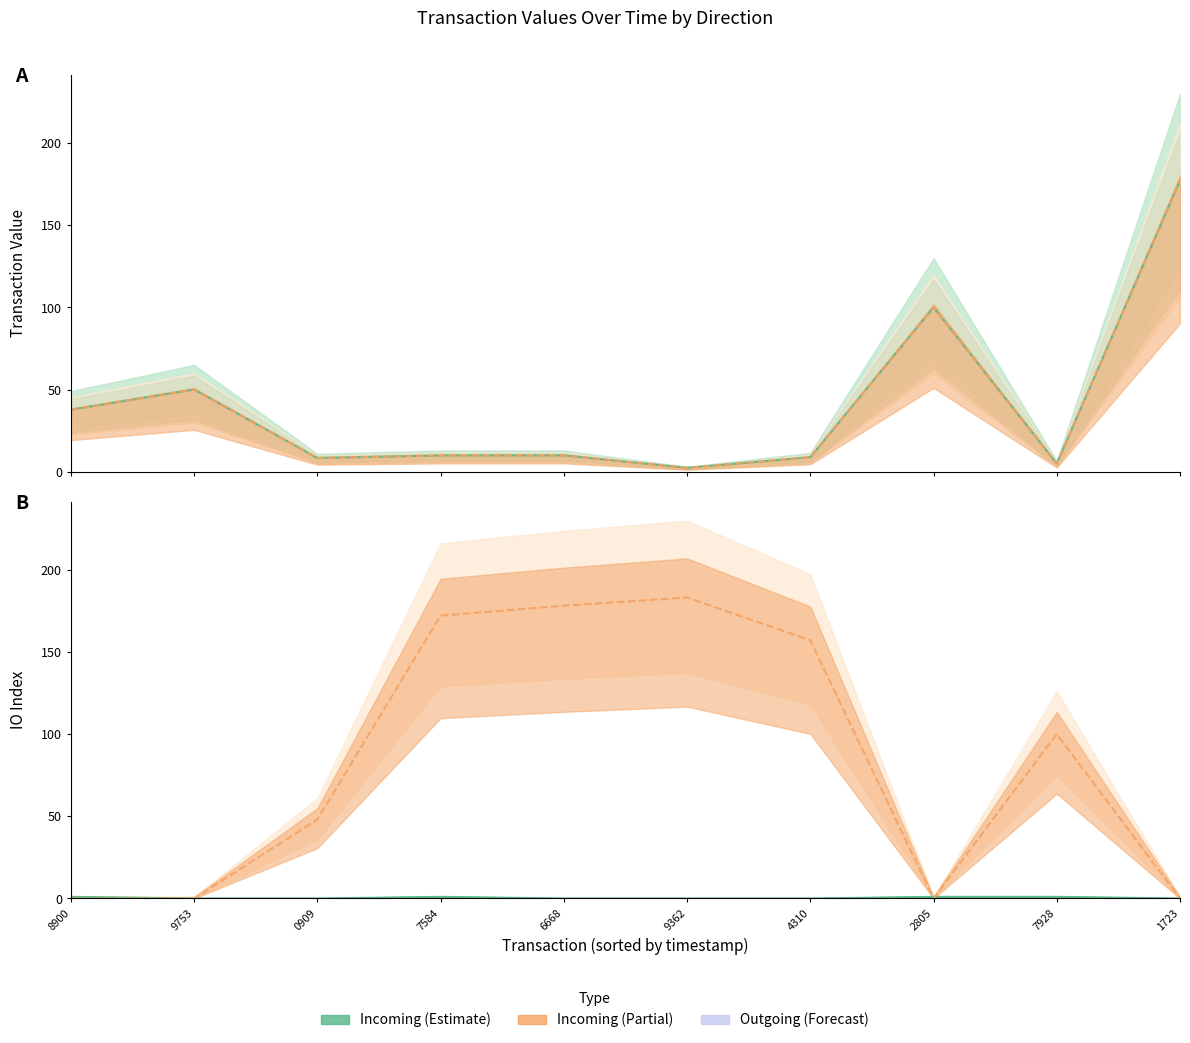

After their last crossing, which series has the higher values: value_outgoing or io_index_outgoing?

value_outgoing